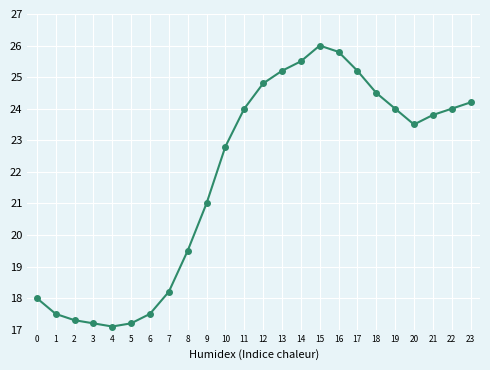

How many lines are shown in the chart?

1